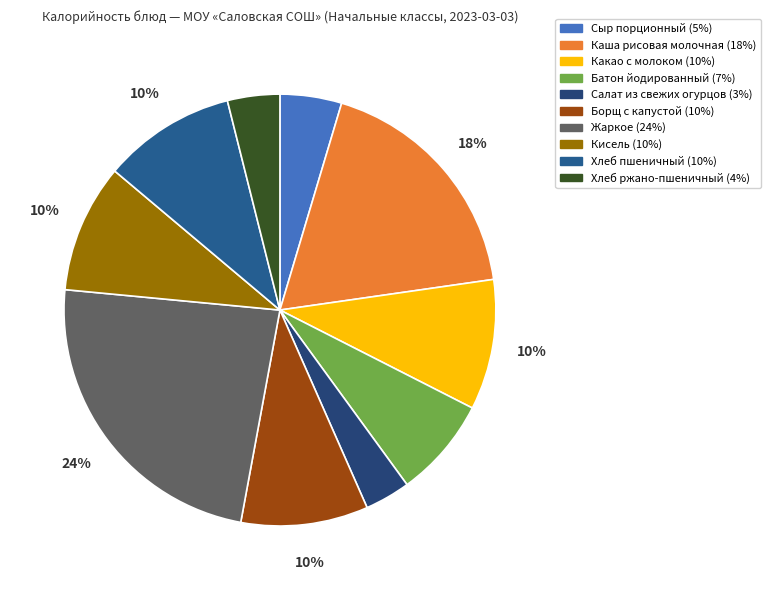

Which slice is the largest?

Жаркое